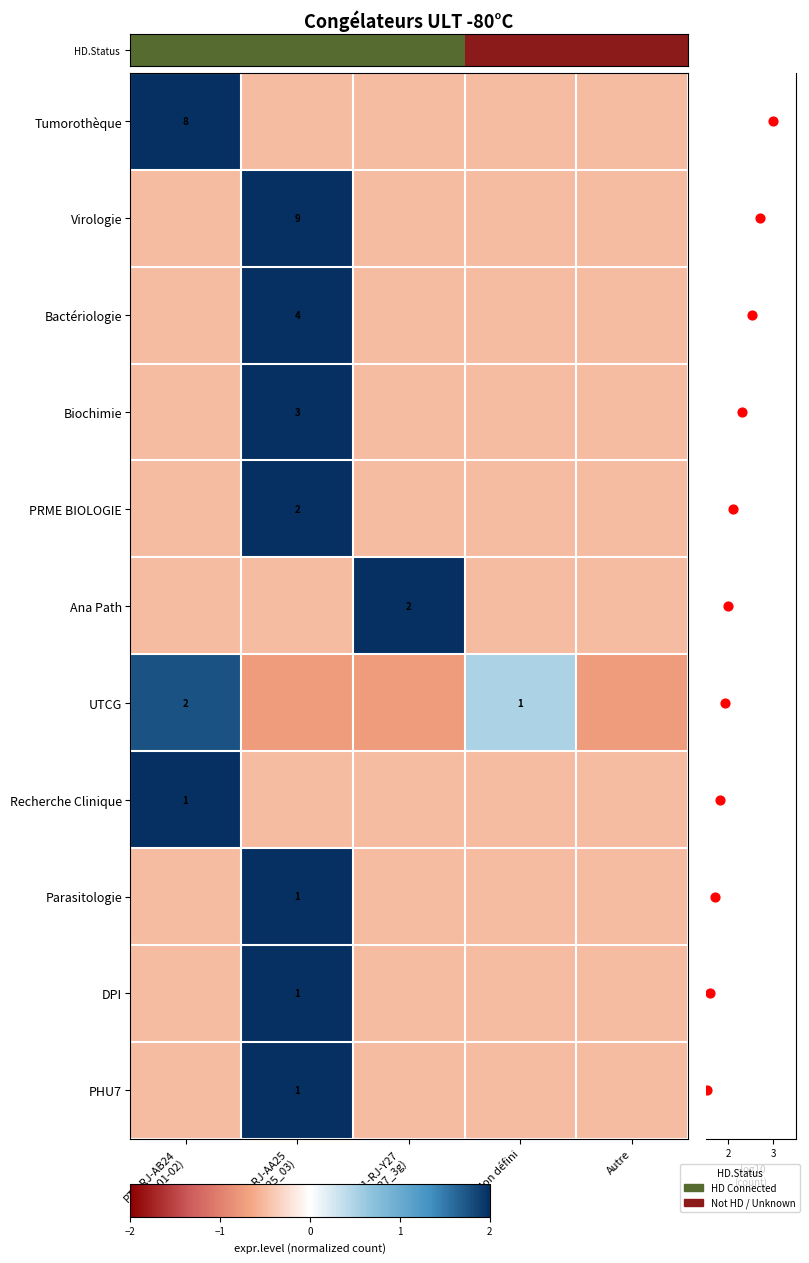

At PT1-RJ-AA25 (AA25_03), list the series in order from largest to smallest.

Virologie, Bactériologie, PRME BIOLOGIE, Parasitologie, DPI, PHU7, Biochimie, HD.Status, Ana Path, Recherche Clinique, UTCG